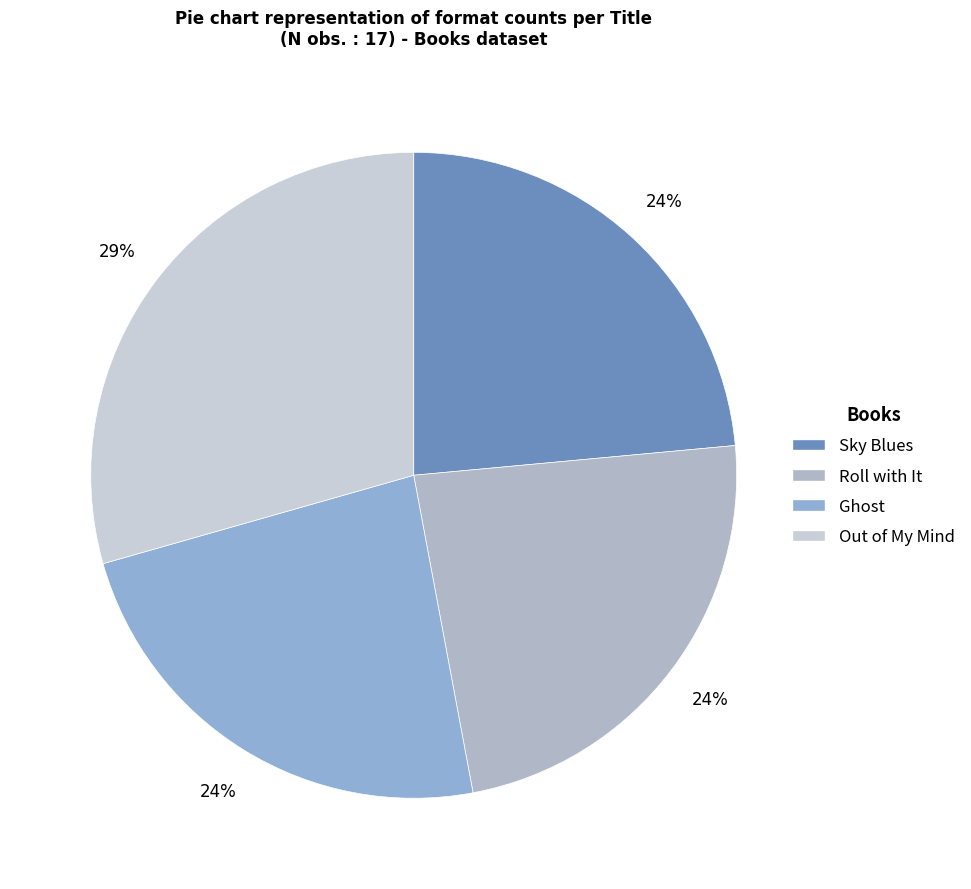

To the nearest percent, what is the difference between the largest and smallest slice percentages?

6%